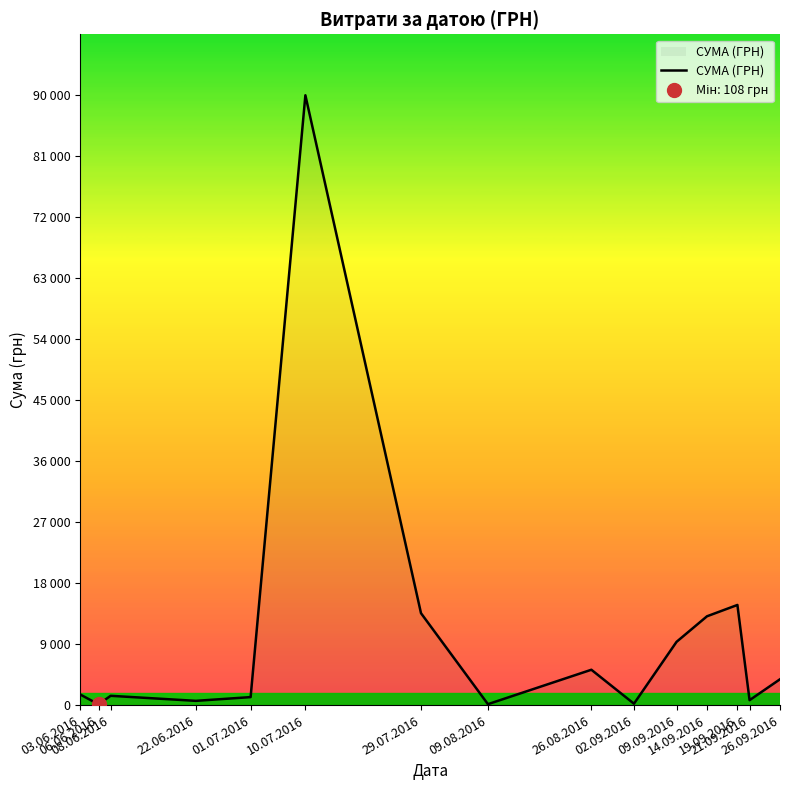

Does the chart have visible grid lines?

No